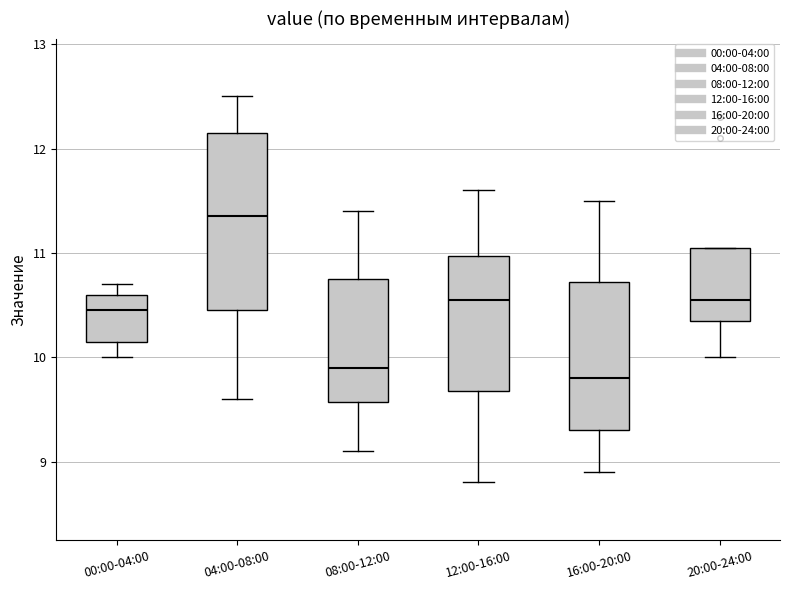

Which box is the tallest, from its lower edge to its upper edge?

04:00-08:00